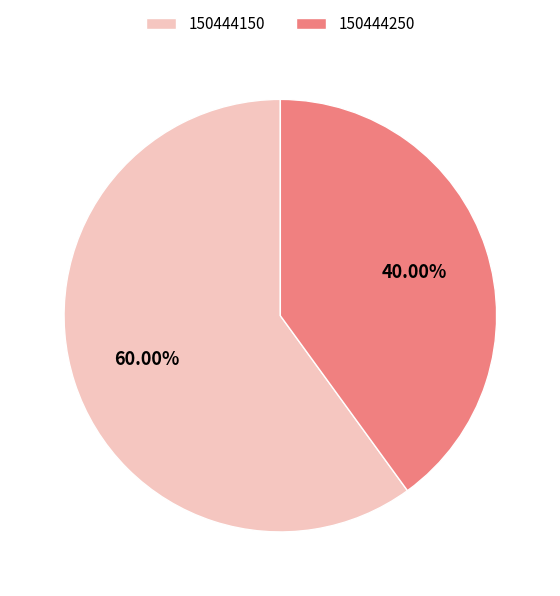

What percentage is the 150444250 slice, to the nearest percent?

40%